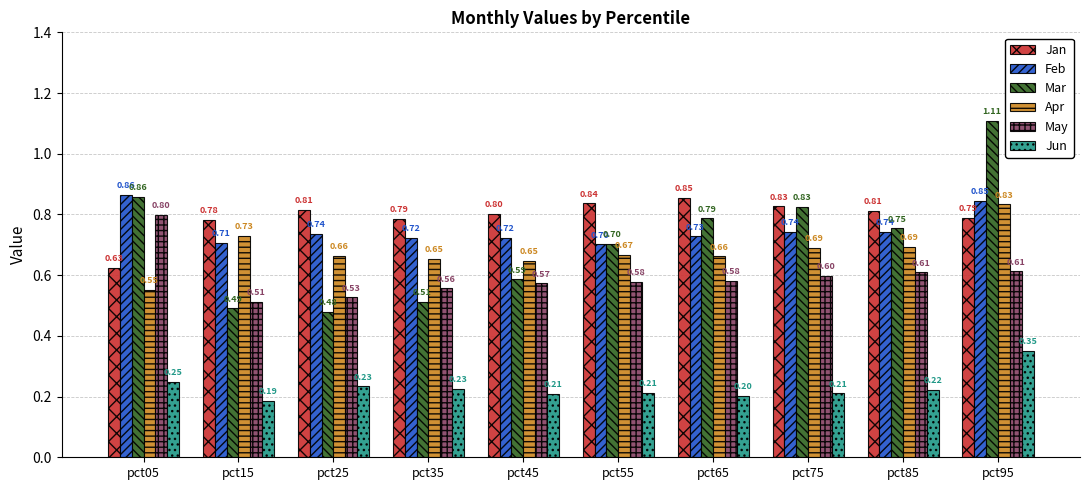

True or false: Jan has a value of 1.1 at pct35.

False